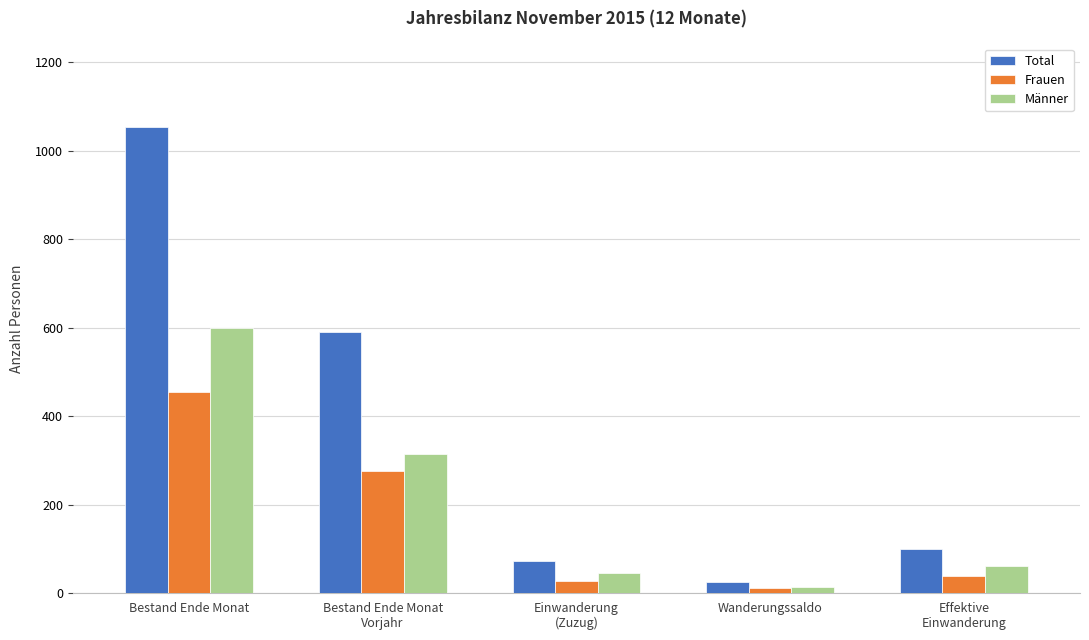

List the series in order of their peak value, highest first.

Total, Männer, Frauen